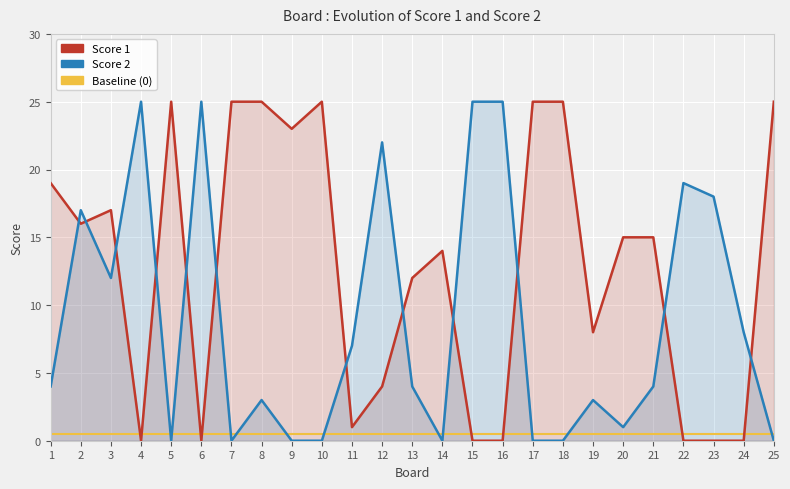

True or false: Score 2 has more than 2 interior local peaks.

True